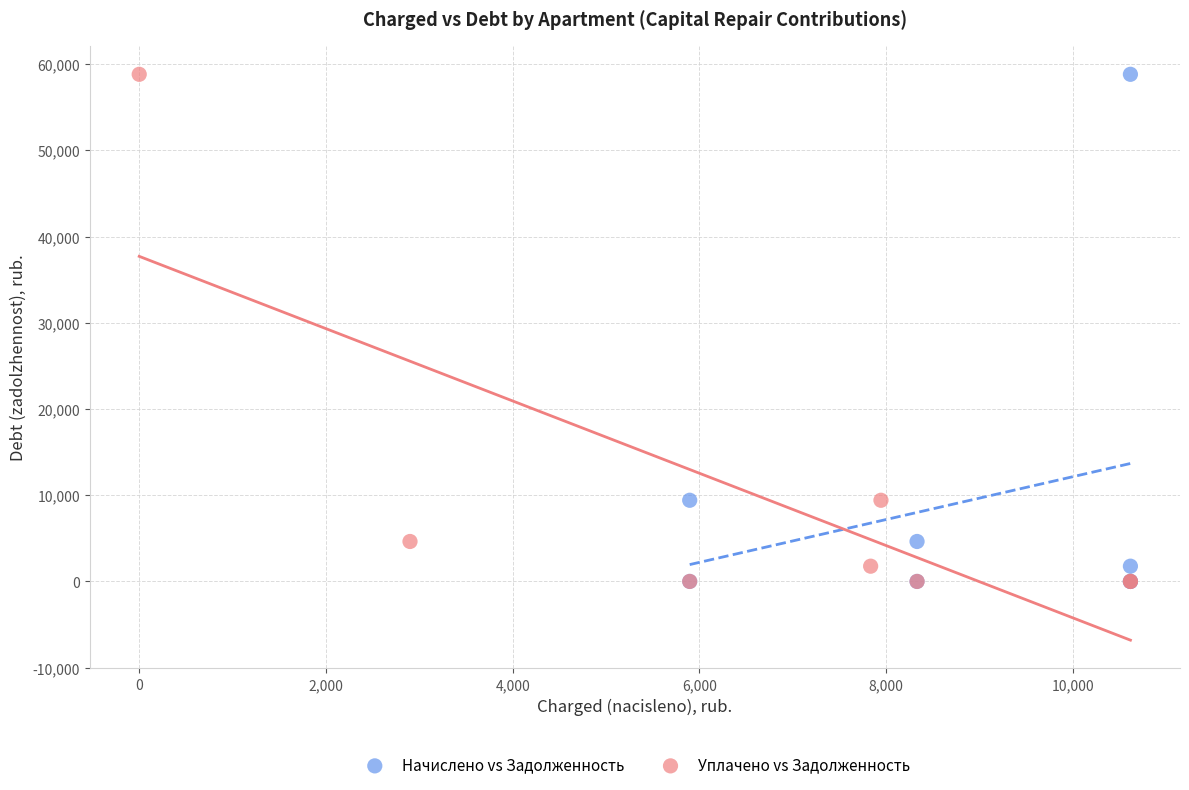

What are all the series names shown in the legend?

Начислено vs Задолженность, Уплачено vs Задолженность